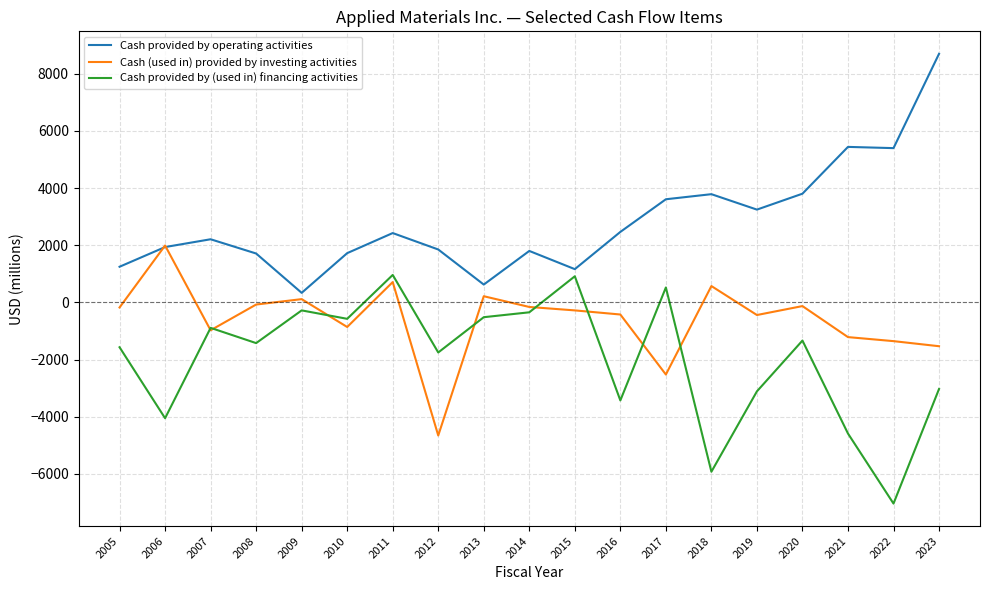

What is the average value of the Cash provided by operating activities series?

2814